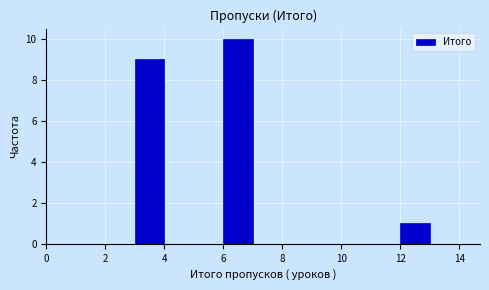

Reading left to right, transcribe this chart: for each bar, give the range it covers on the x-axis and its height. The values are not printed on the chart, so give them approximately, as read against the axis.

0 to 1: 0
1 to 2: 0
2 to 3: 0
3 to 4: 9
4 to 5: 0
5 to 6: 0
6 to 7: 10
7 to 8: 0
8 to 9: 0
9 to 10: 0
10 to 11: 0
11 to 12: 0
12 to 13: 1
13 to 14: 0